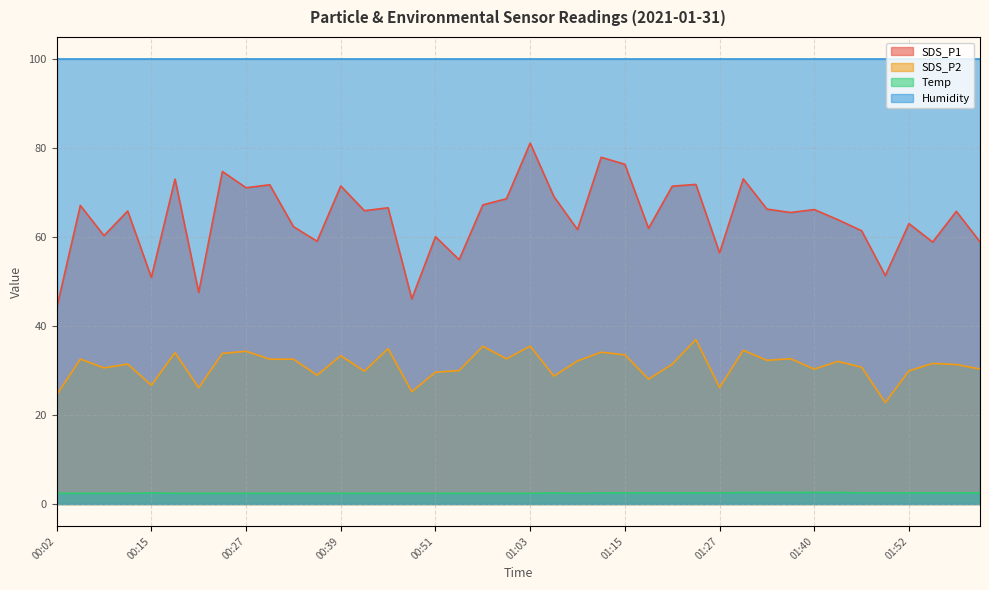

What is the greatest value displayed?

99.9